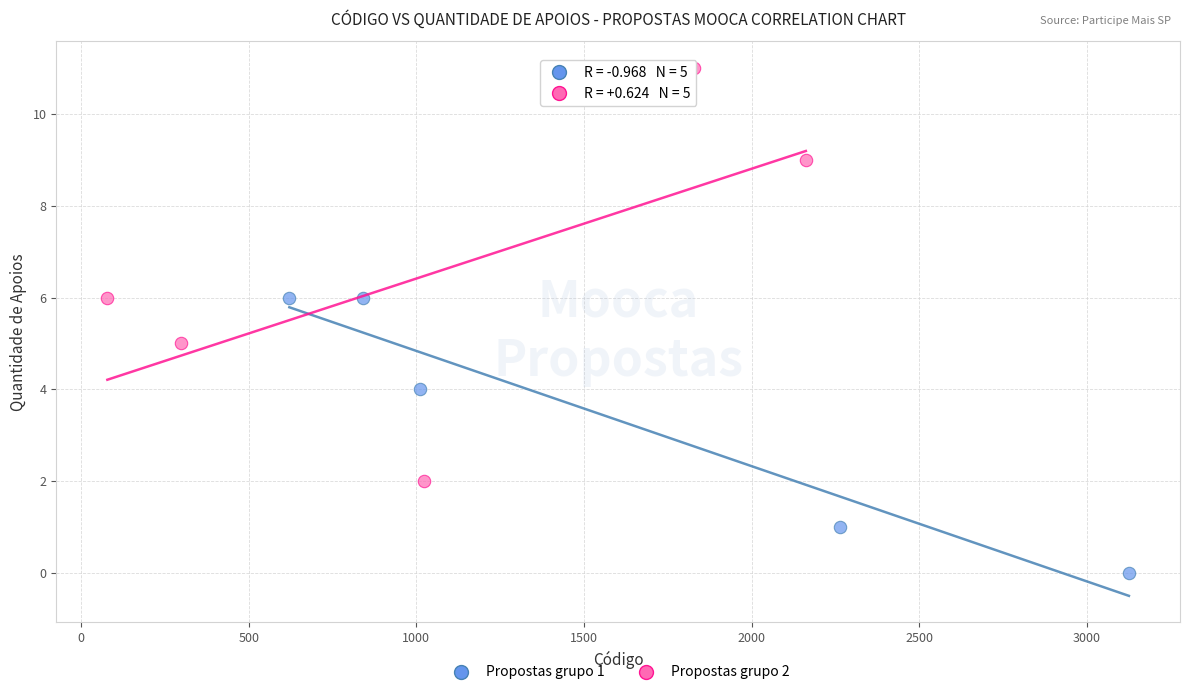

Which series has the widest spread of Y values?

Propostas grupo 2